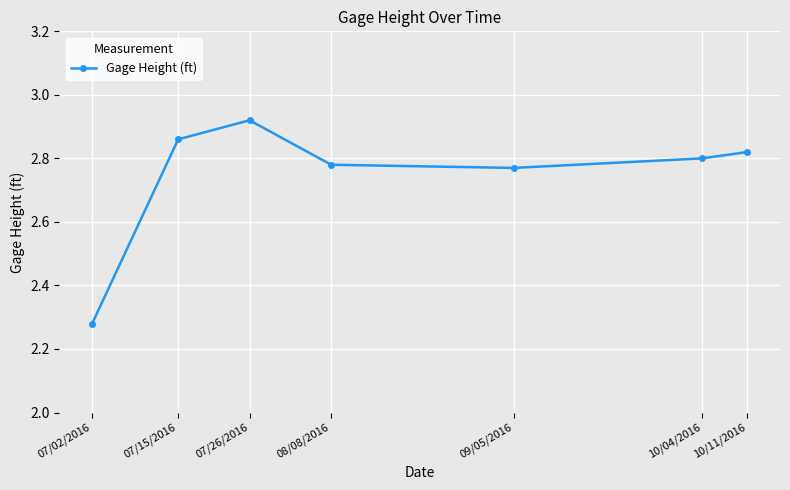

Which category has the highest value across all series?

07/26/2016